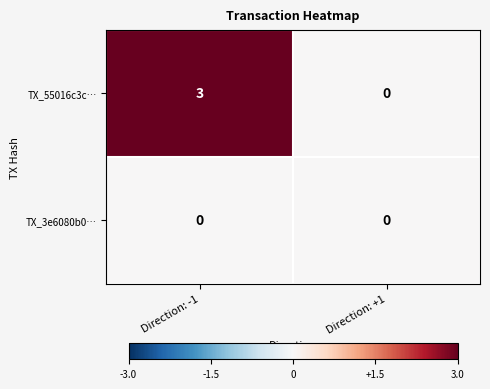

Reading left to right, what are all the values shown in this chart?

TX_55016c3c…: Direction: -1=3	Direction: +1=0
TX_3e6080b0…: Direction: -1=0	Direction: +1=0